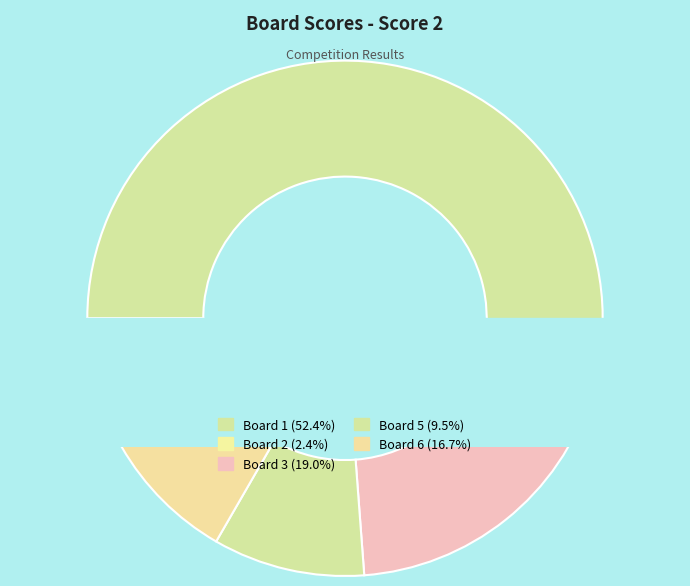

Is there a majority slice in this chart?

Yes